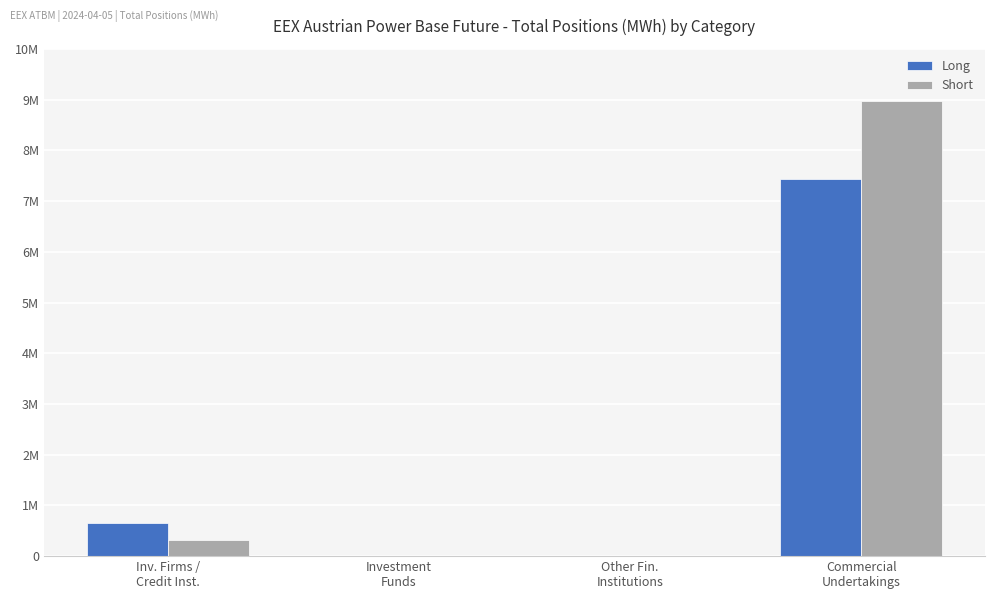

Are the bars horizontal?

No